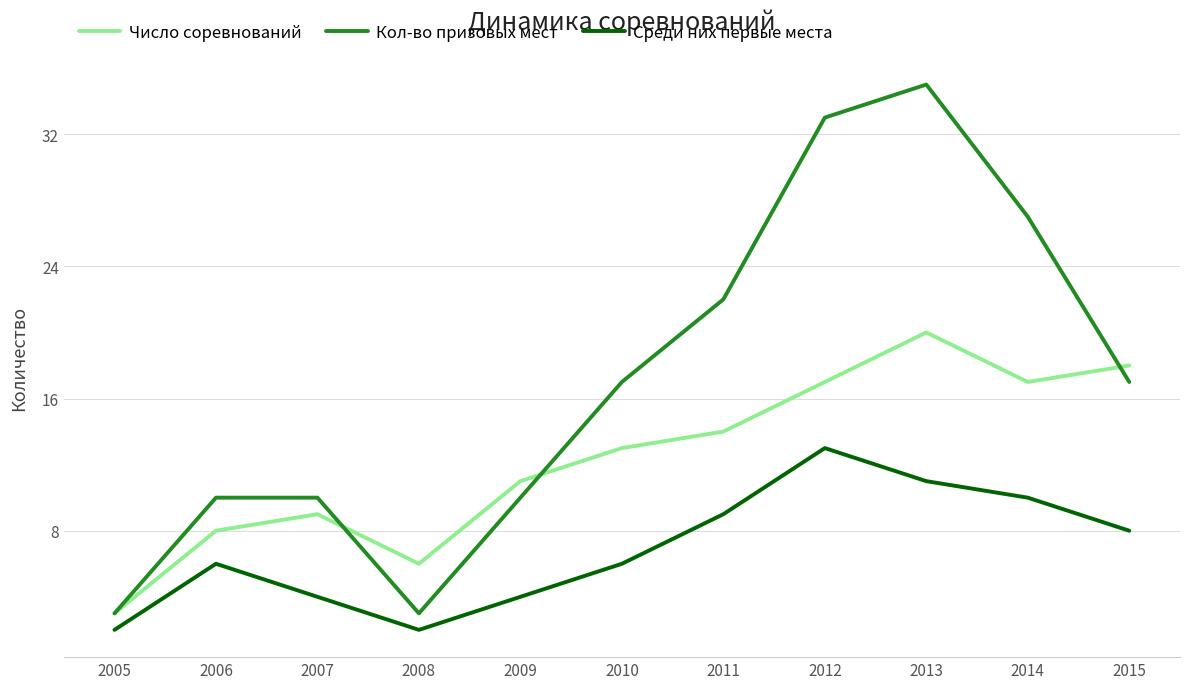

What is the sum of the Число соревнований values at 2014 and 2005?

20